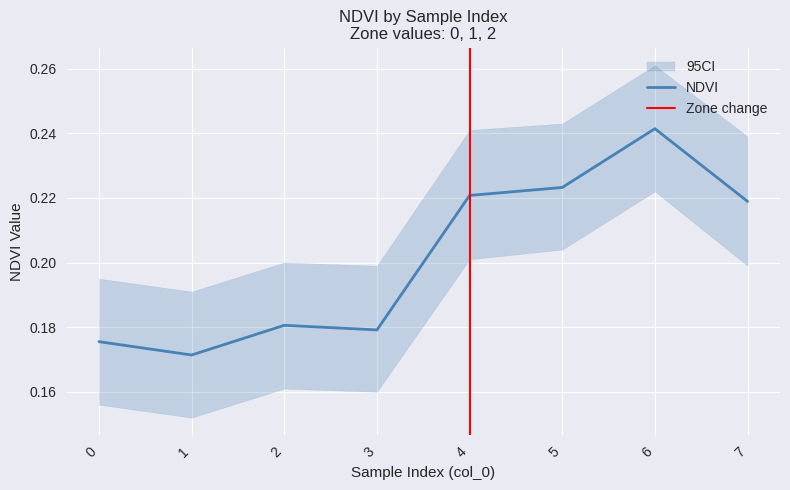

What is the difference between the maximum and minimum values in the NDVI series?

0.1